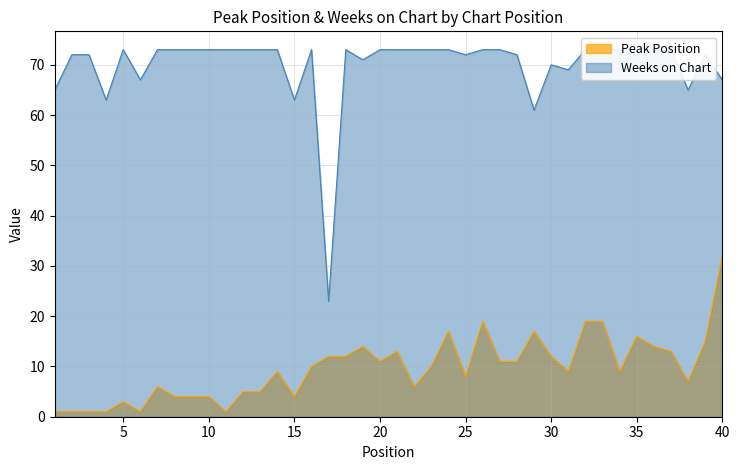

At how many categories does at least one series exceed 61?

38